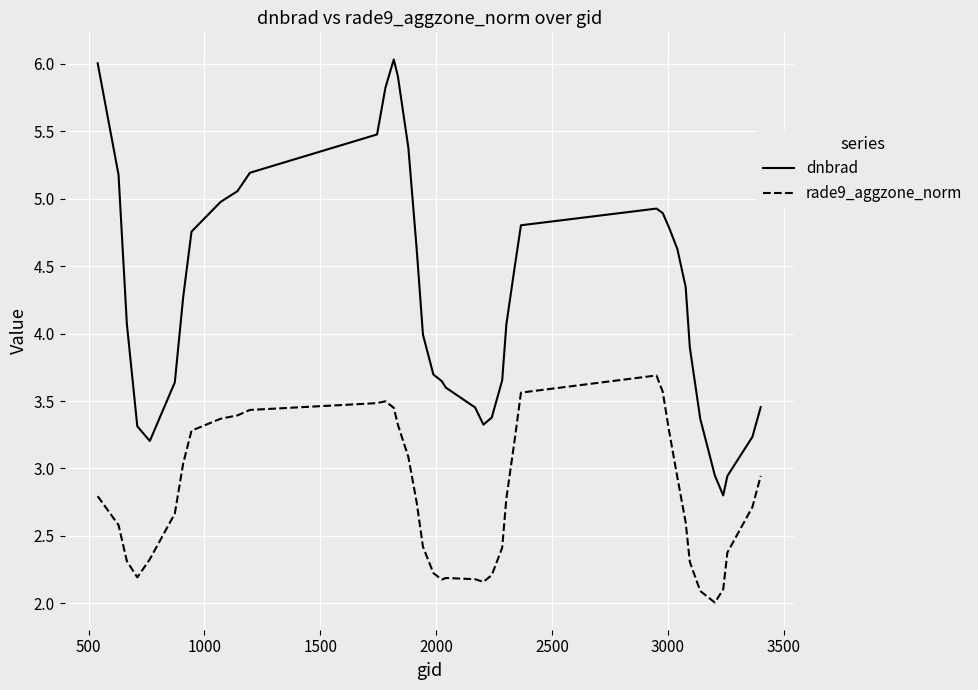

Which series has the largest total across all categories?

dnbrad